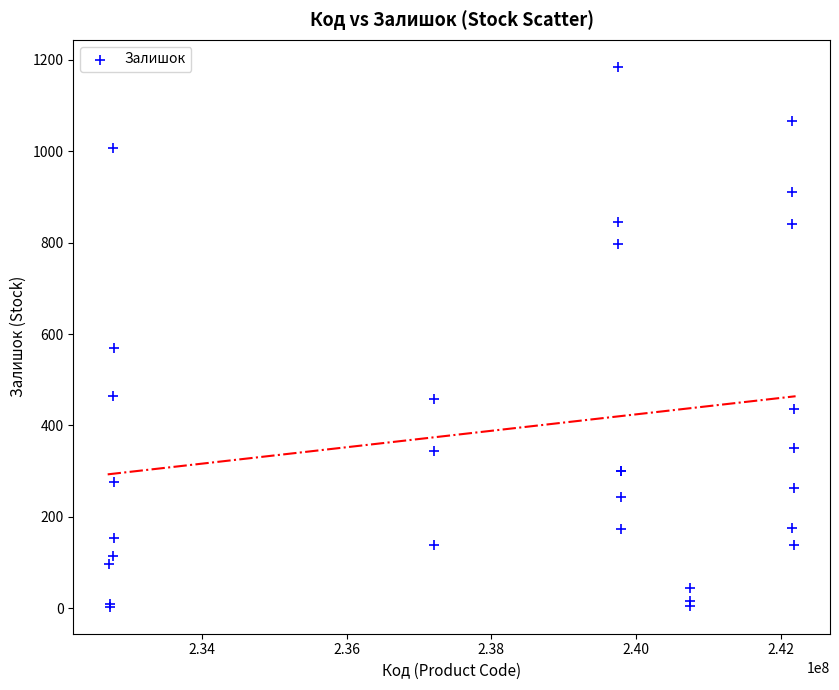

What Y value in the scatter plot is closest to 594?

570